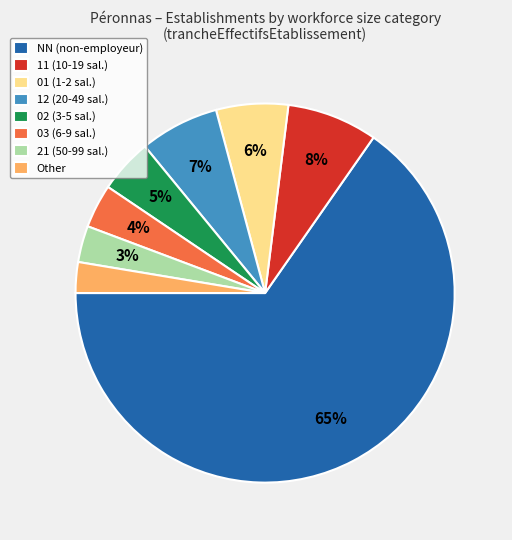

To the nearest percent, what is the difference between the 02 (3-5 sal.) and Other slice percentages?

2%